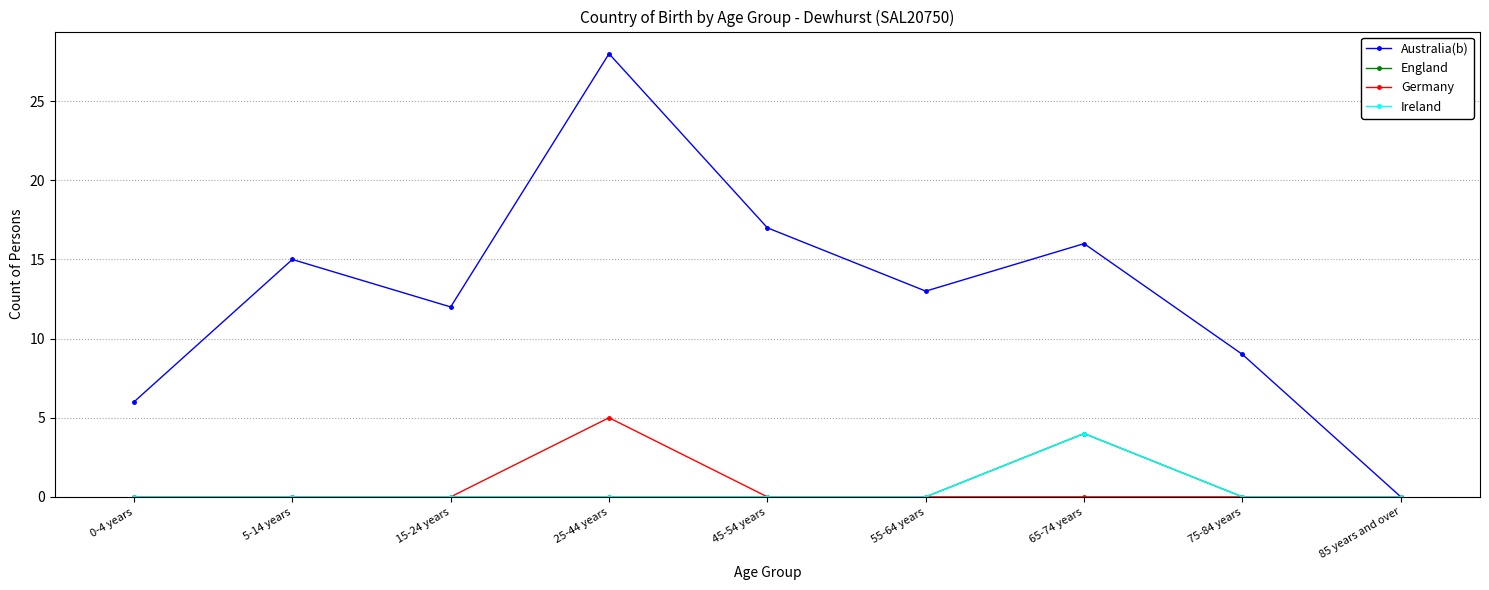

Which label corresponds to the smallest value in the chart?

85 years and over